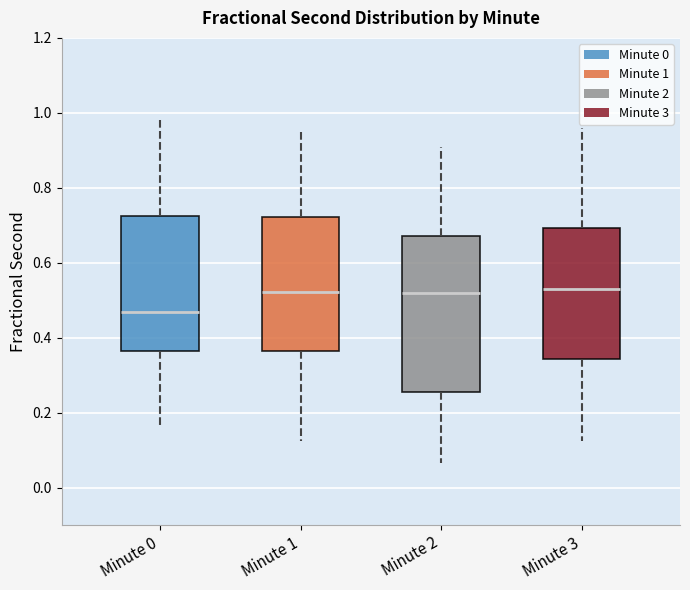

Which box is the tallest, from its lower edge to its upper edge?

Minute 2